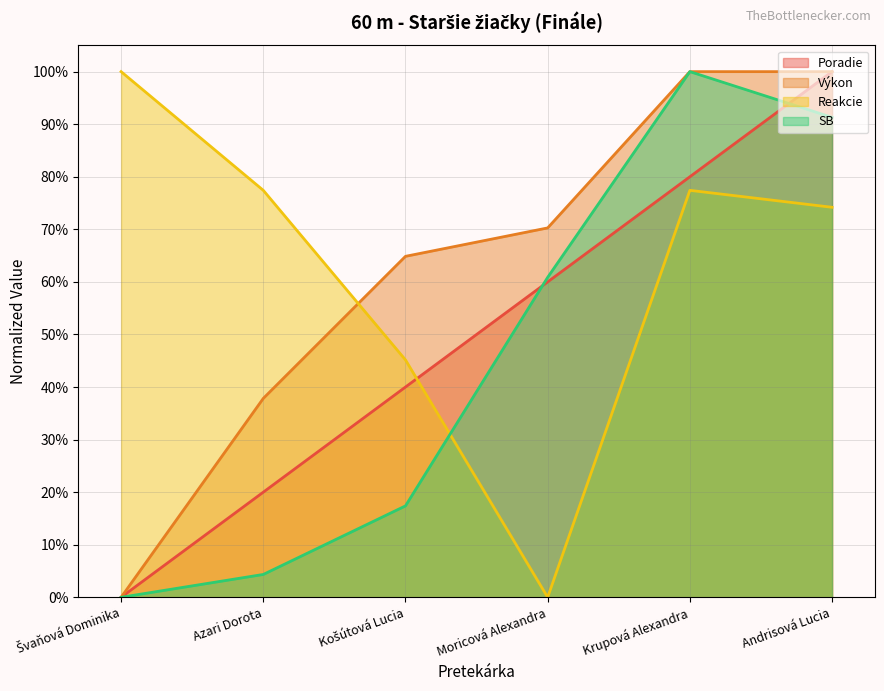

List the series in order of their peak value, highest first.

Poradie, Výkon, SB, Reakcie